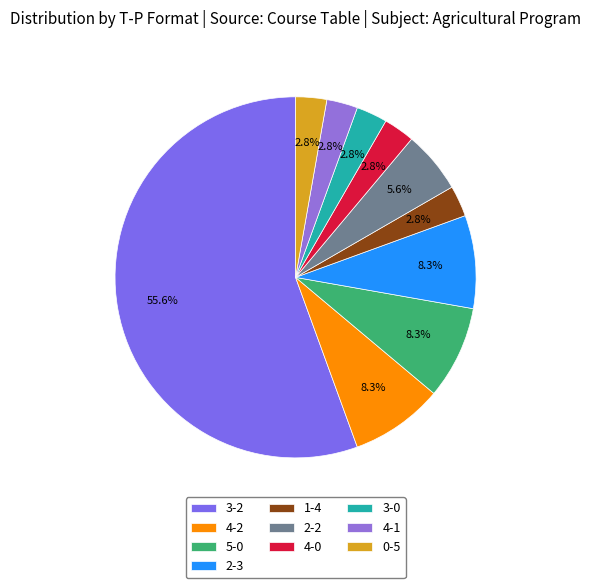

Count the number of slices in the pie.

10